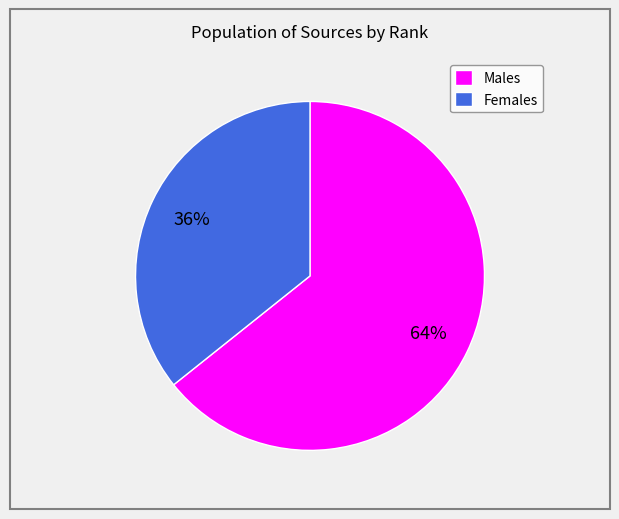

Does any single category account for the majority?

Yes